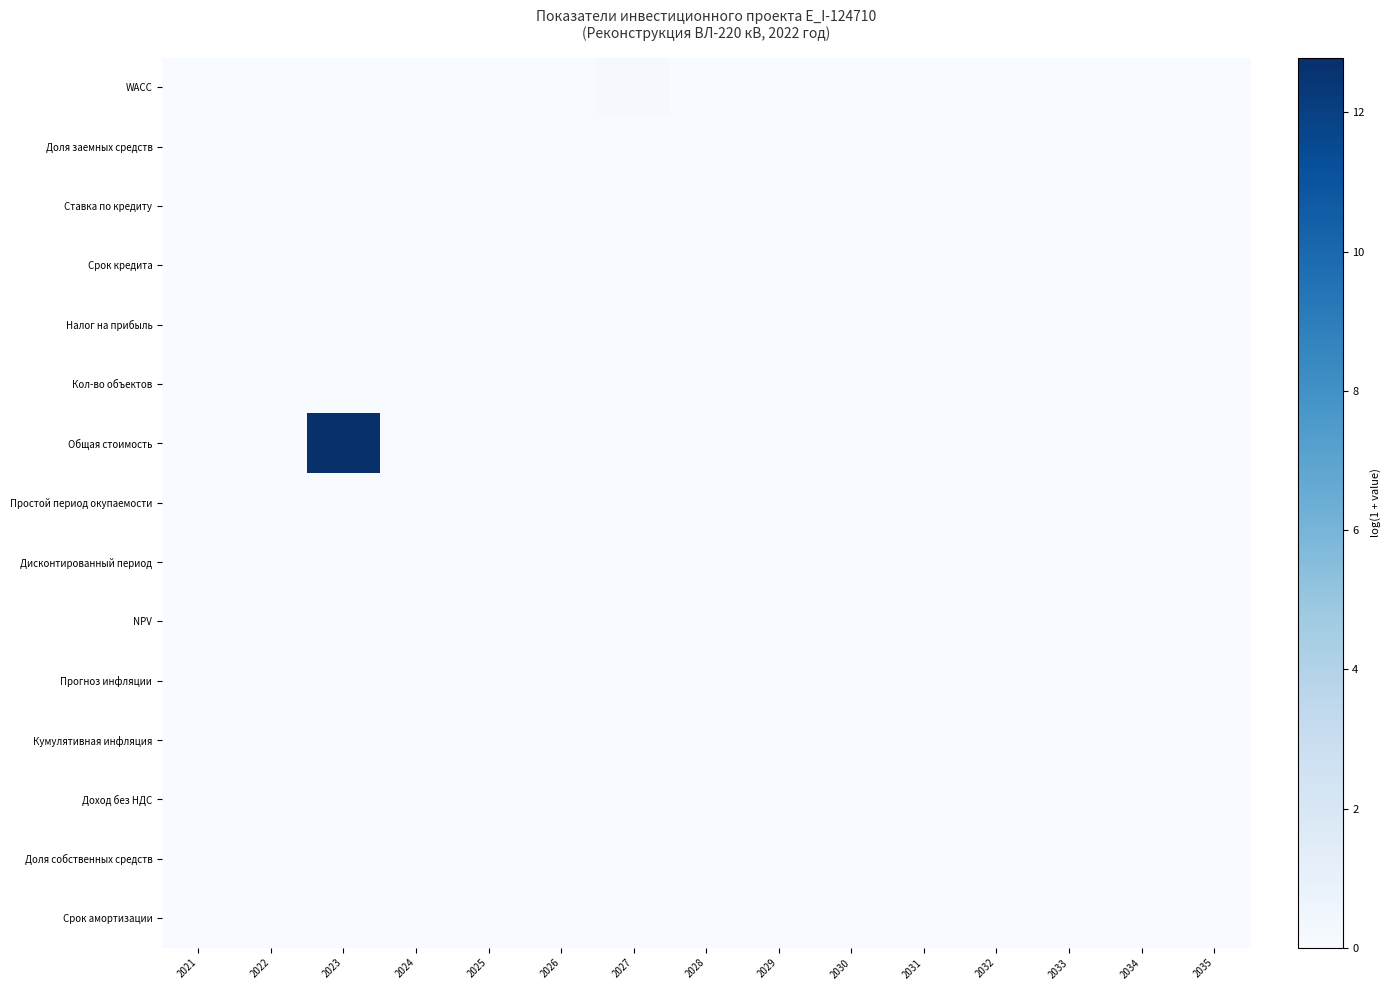

Which series has the largest total across all categories?

Общая стоимость